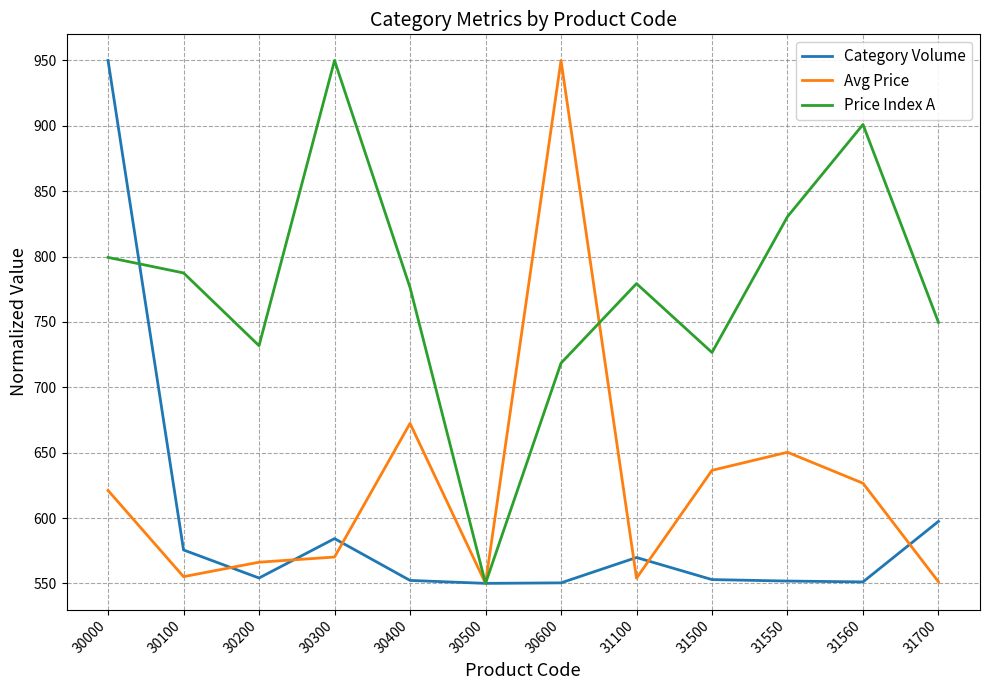

What is the sum of all Avg Price values?

7503.5